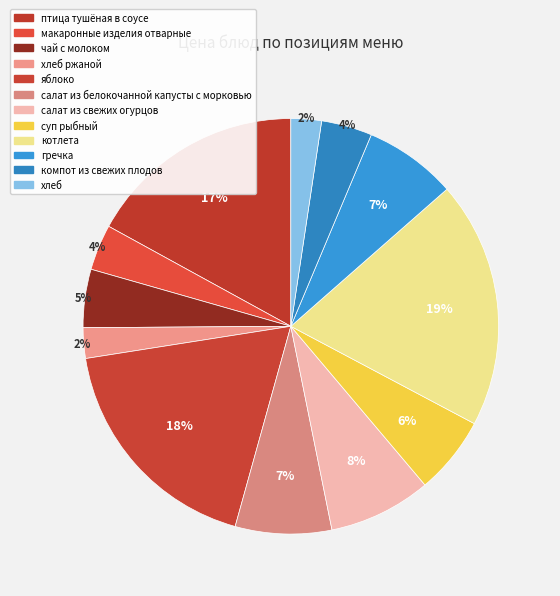

How many slices are in this pie chart?

12